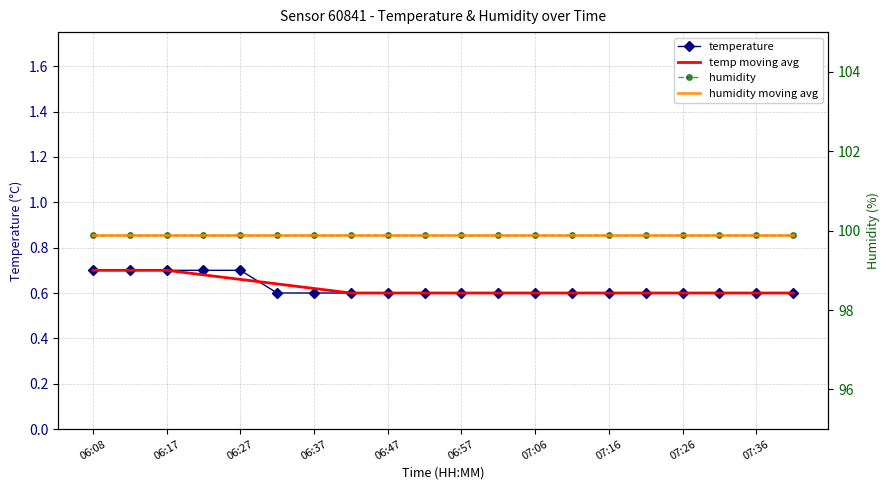

How many series are shown in this chart?

4